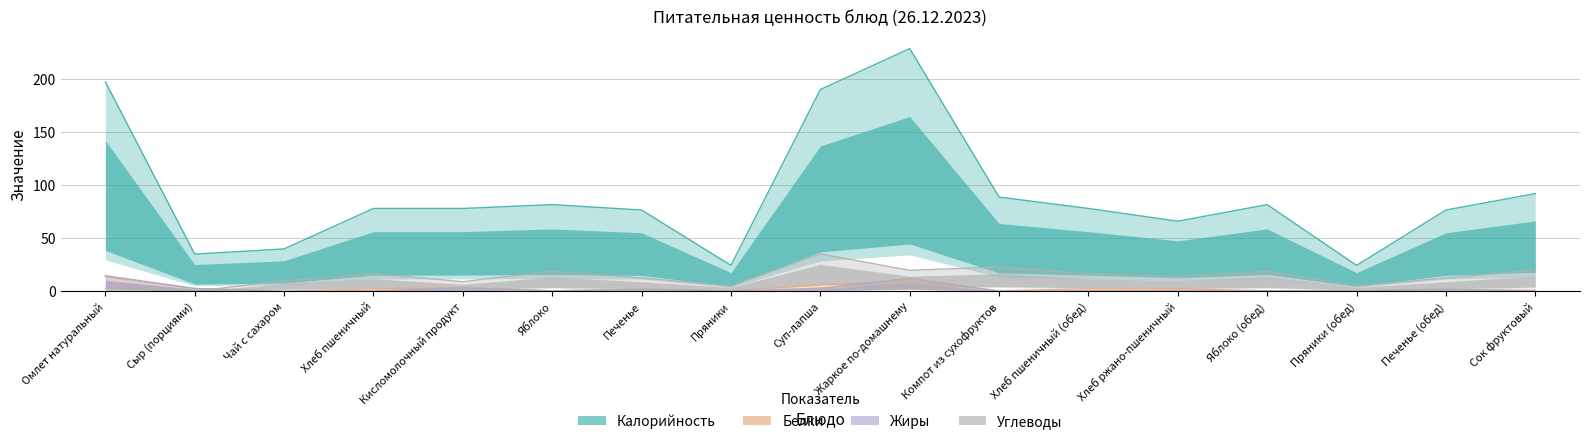

At which category does Белки reach its first local valley?

Чай с сахаром